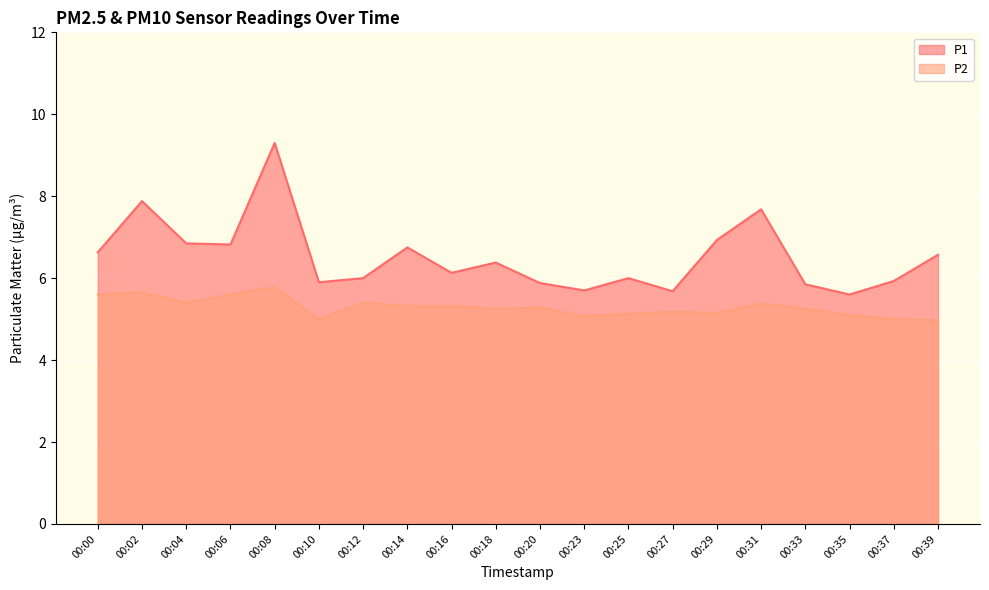

Rank the series at 00:33 from highest to lowest value.

P1, P2